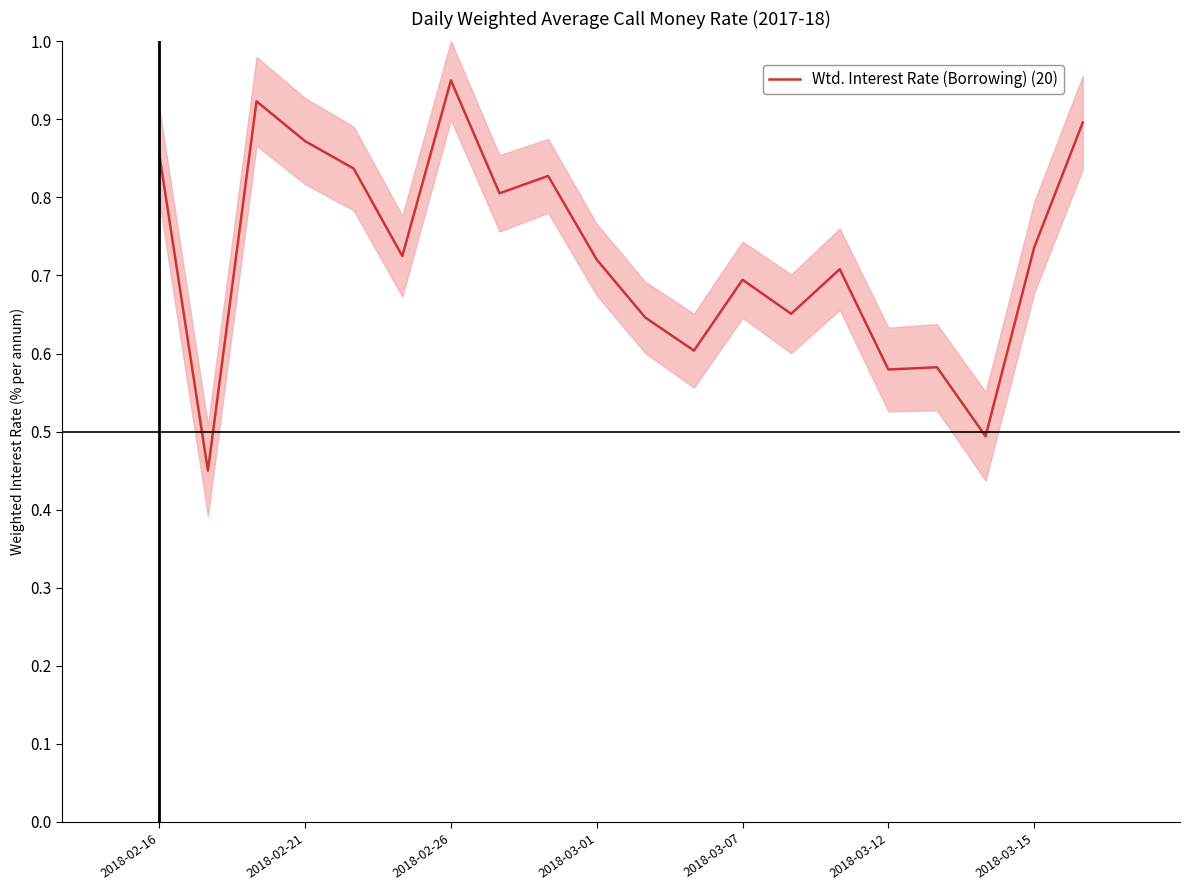

How many points are lower than both their immediate neighbors (excluding endpoints)?

7